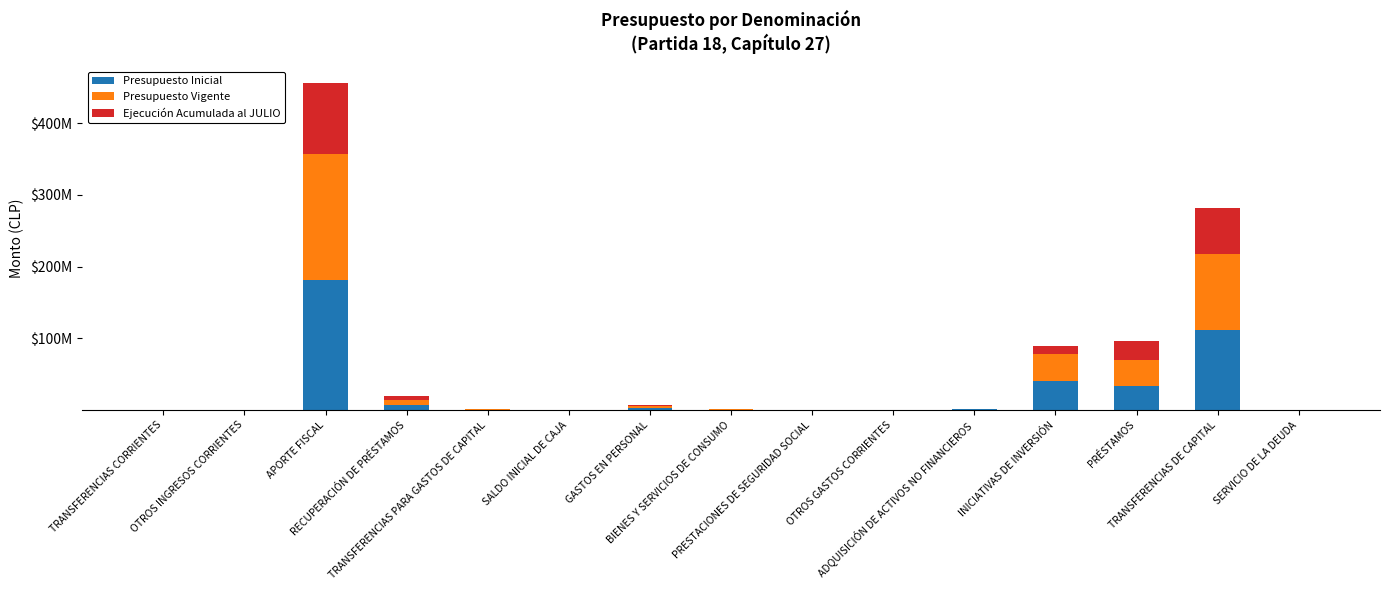

What are all the series names shown in the legend?

Presupuesto Inicial, Presupuesto Vigente, Ejecución Acumulada al JULIO